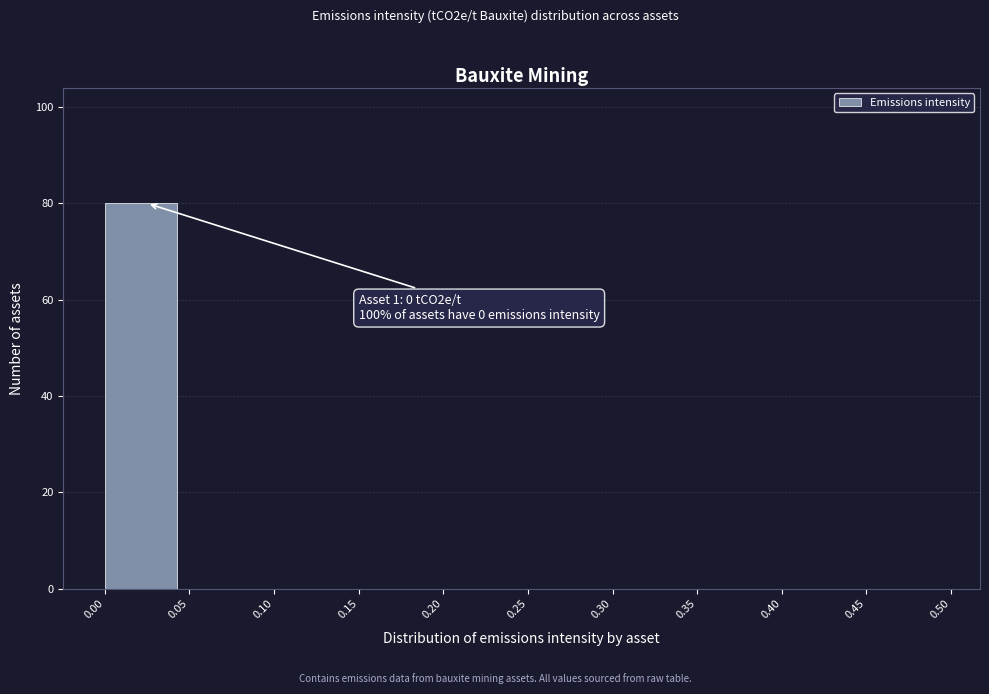

Which range on the x-axis has the tallest bar?

0.00 to 0.05